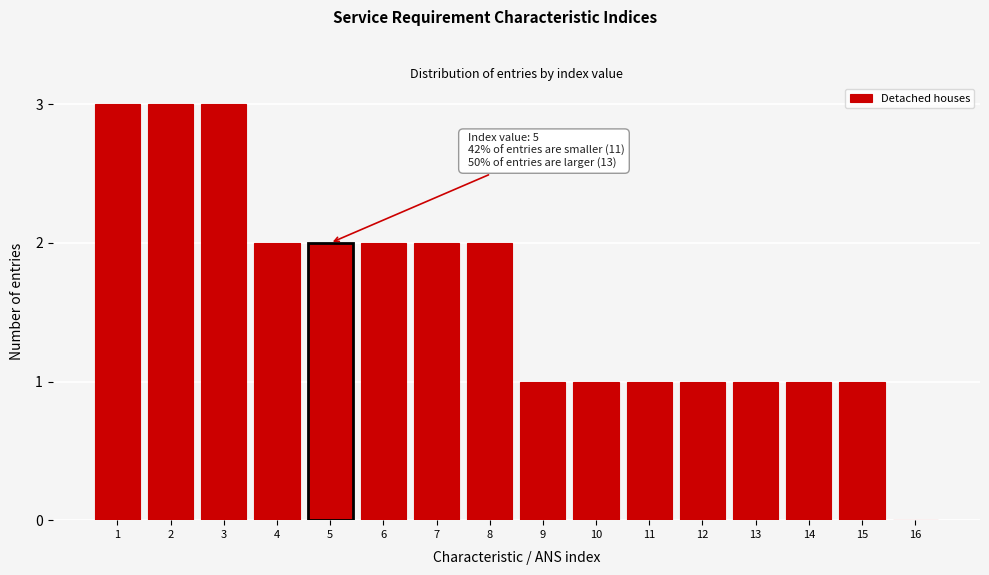

Reading right to left, what are all the values shown in this chart?

16=0	15=1	14=1	13=1	12=1	11=1	10=1	9=1	8=2	7=2	6=2	5=2	4=2	3=3	2=3	1=3